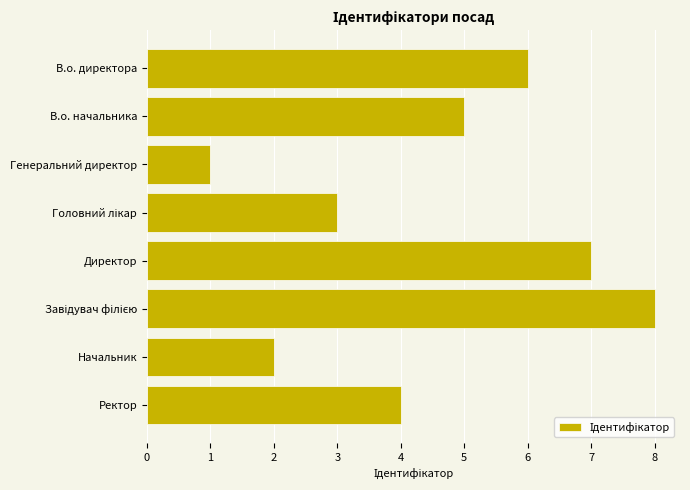

True or false: the data shows 2 at Начальник.

True